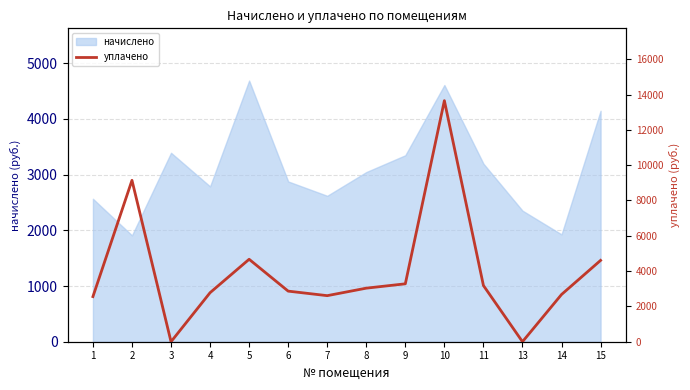

The chart shows a value of 2609.3 at 7. True or false?

True